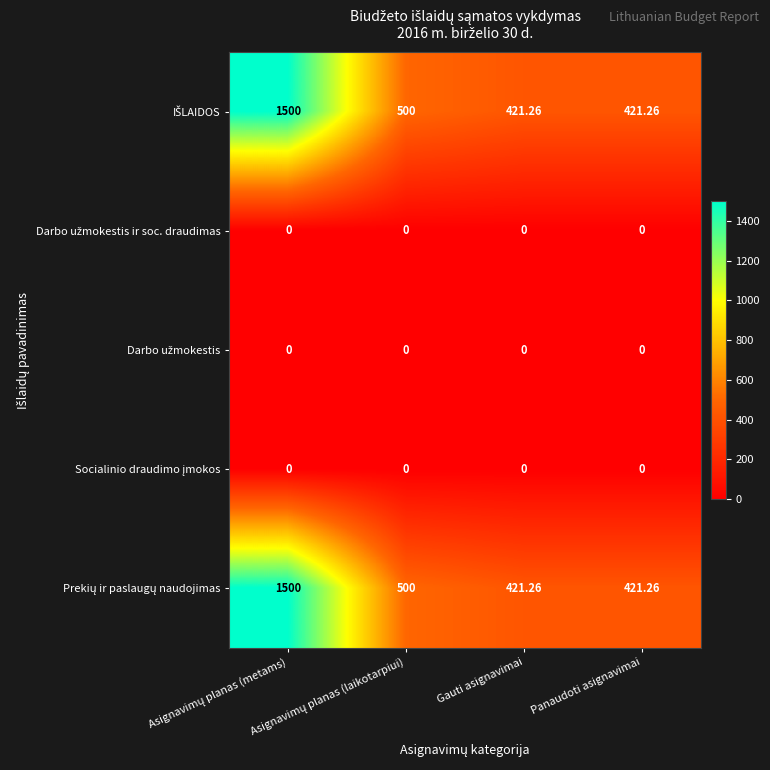

Count the number of categories in the chart.

4